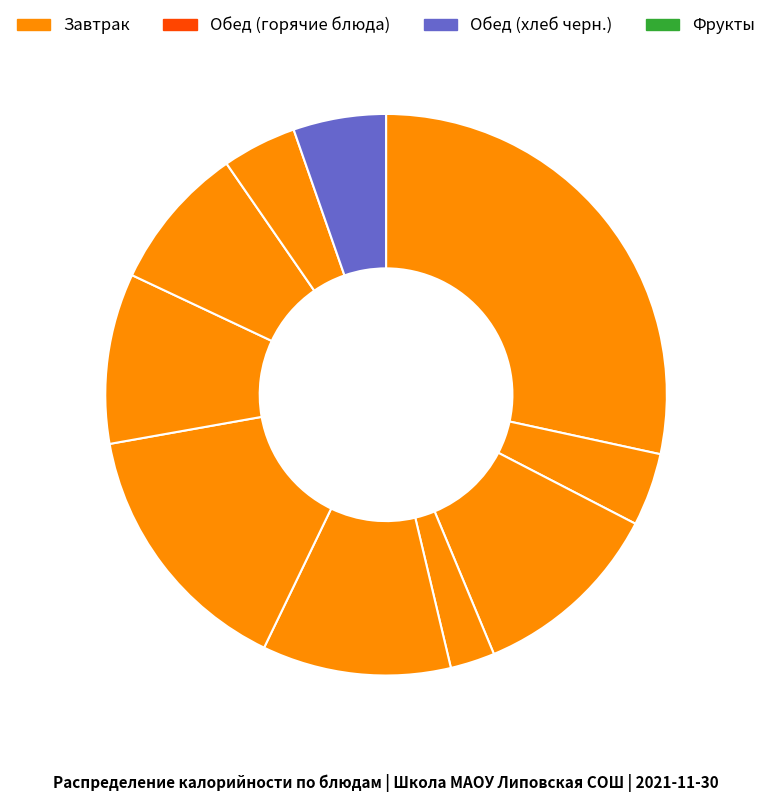

How many segments does this pie chart have?

10